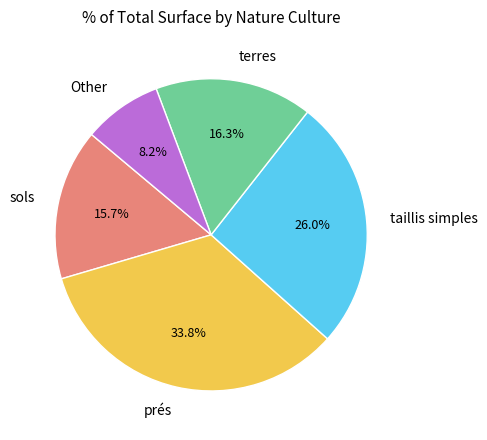

How many slices are in this pie chart?

5